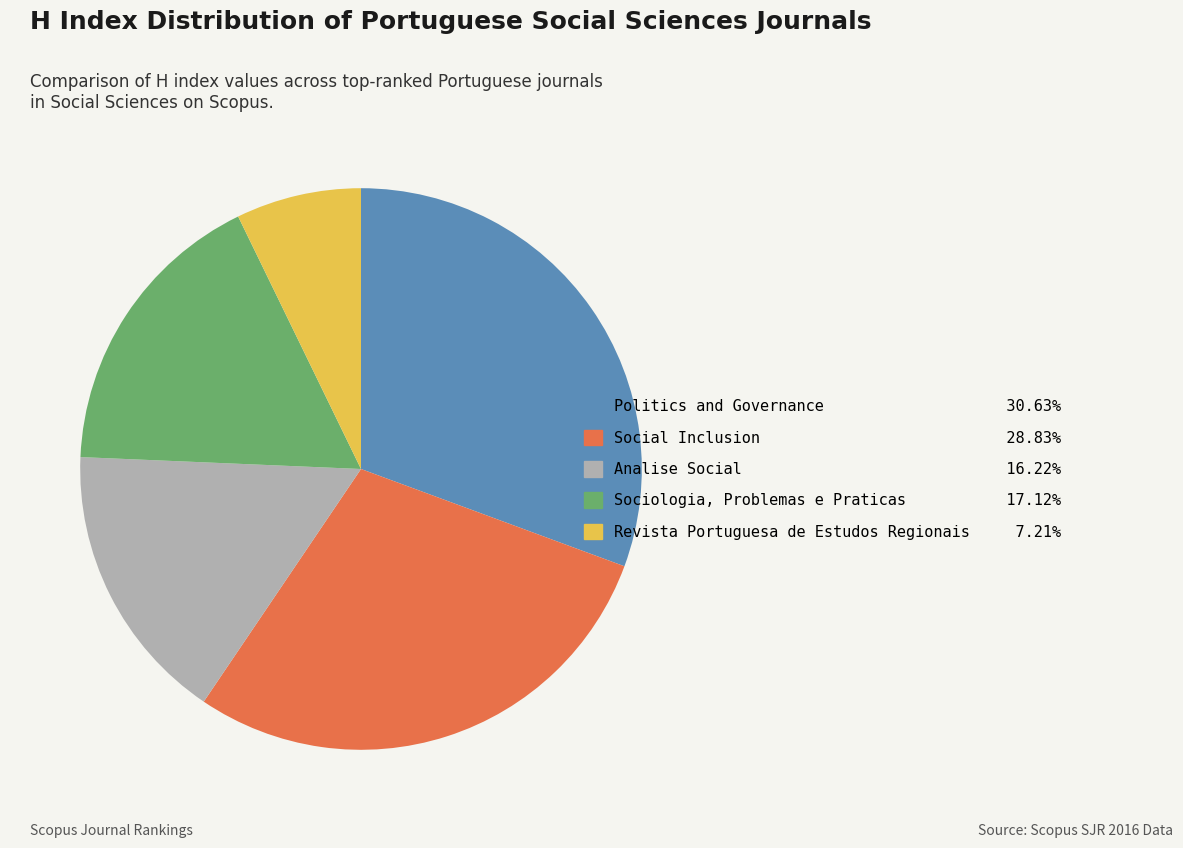

Rank the categories by value from highest to lowest.

Politics and Governance, Social Inclusion, Sociologia, Problemas e Praticas, Analise Social, Revista Portuguesa de Estudos Regionais